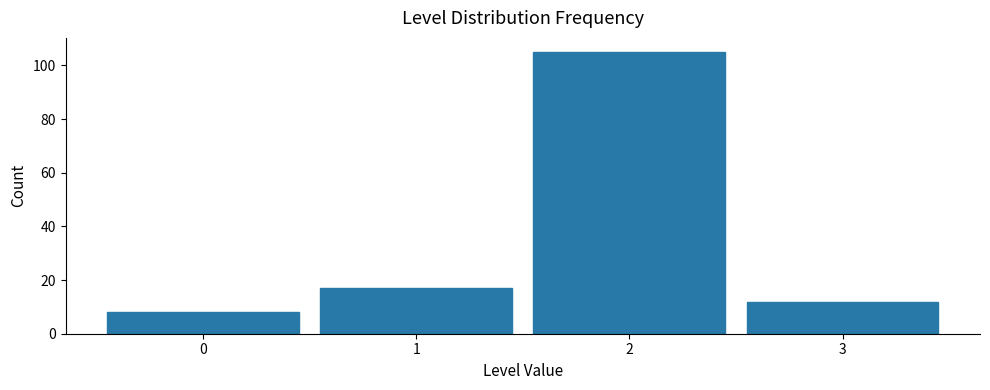

Reading left to right, transcribe this chart: for each bar, give the range it covers on the x-axis and its height. The values are not printed on the chart, so give them approximately, as read against the axis.

-0.5 to 0.5: 8
0.5 to 1.5: 18
1.5 to 2.5: 106
2.5 to 3.5: 12